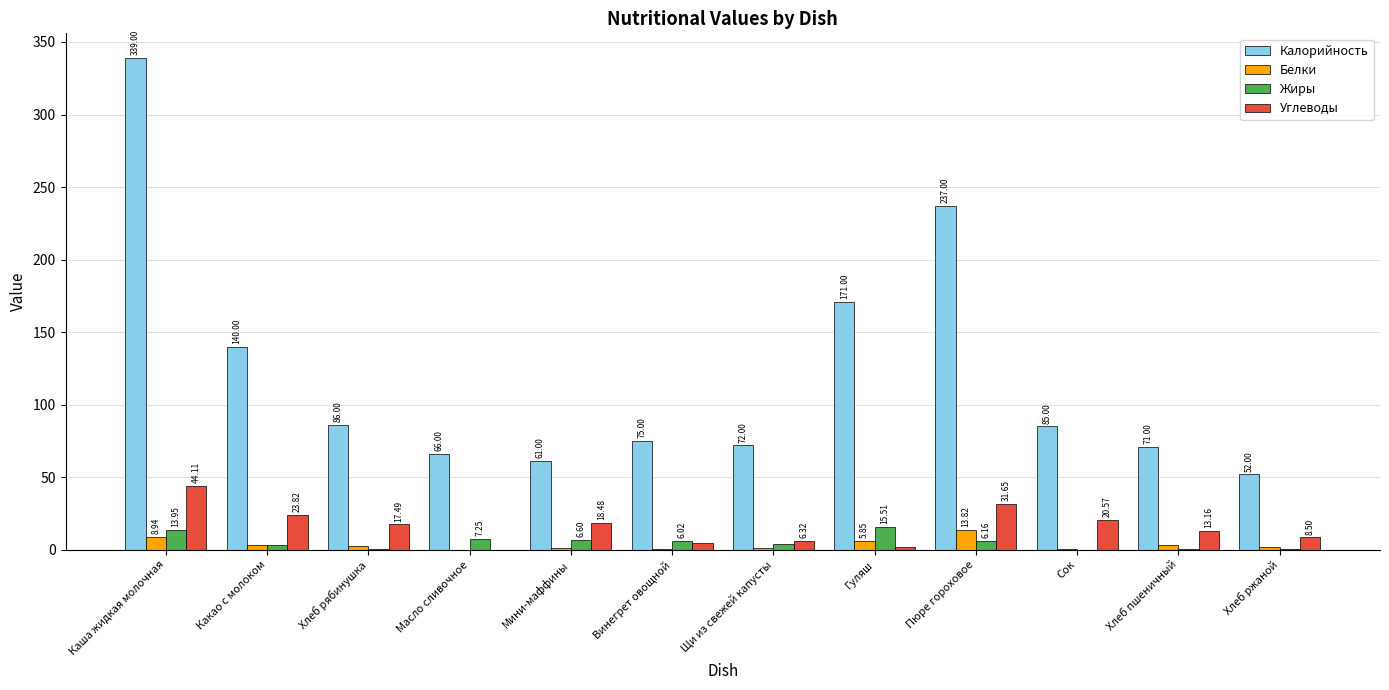

What is the average value of the Белки series?

3.7